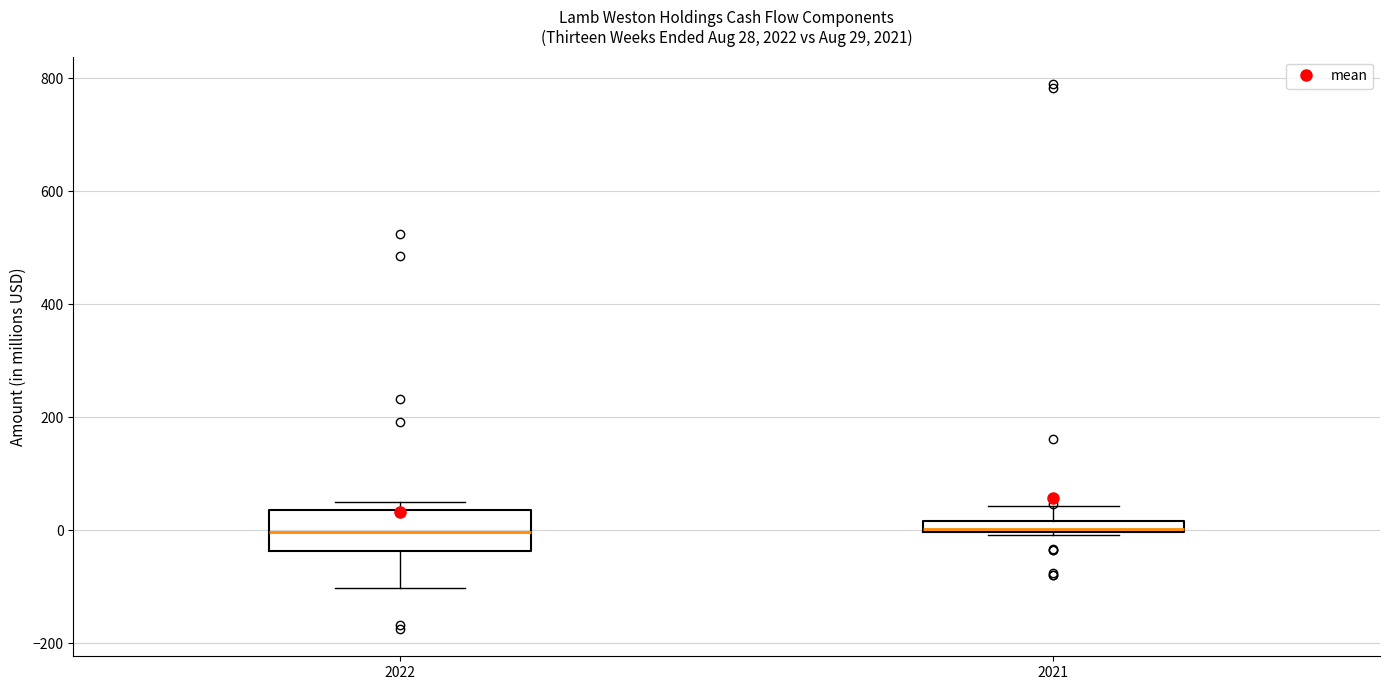

Which box is the tallest, from its lower edge to its upper edge?

2022